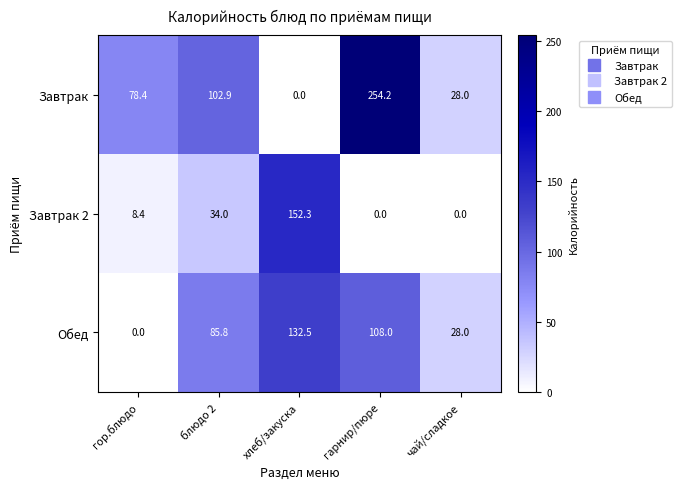

What is the average value of the Обед series?

70.9